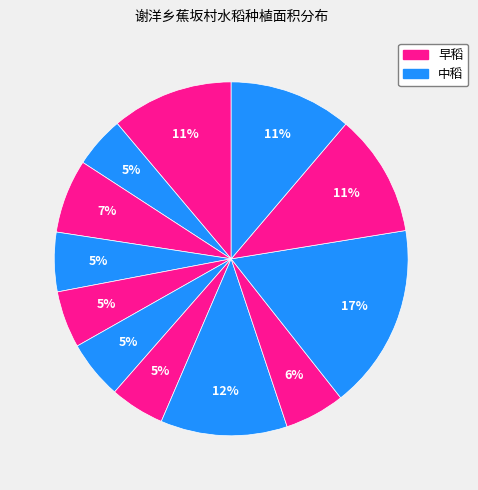

To the nearest percent, what is the average slice percentage?

8%